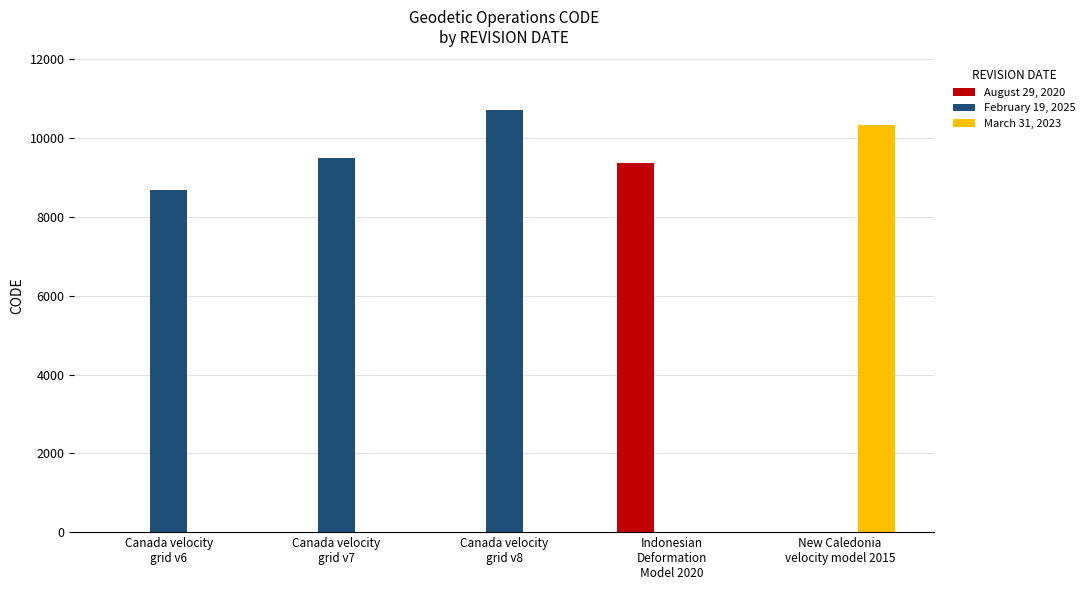

Which series has the largest total across all categories?

February 19, 2025